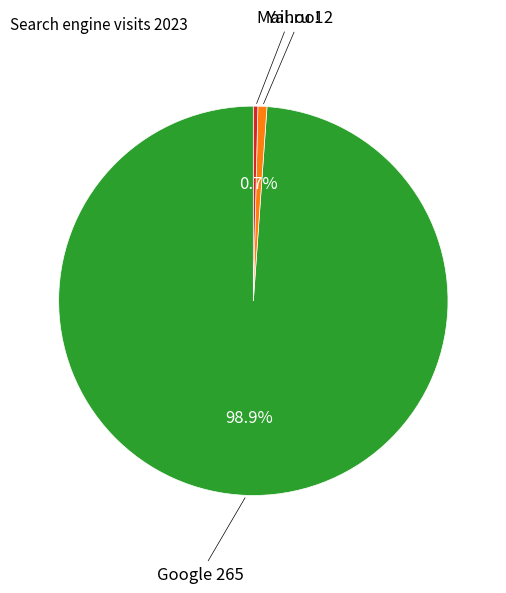

Is there any slice that represents more than half of the pie?

Yes